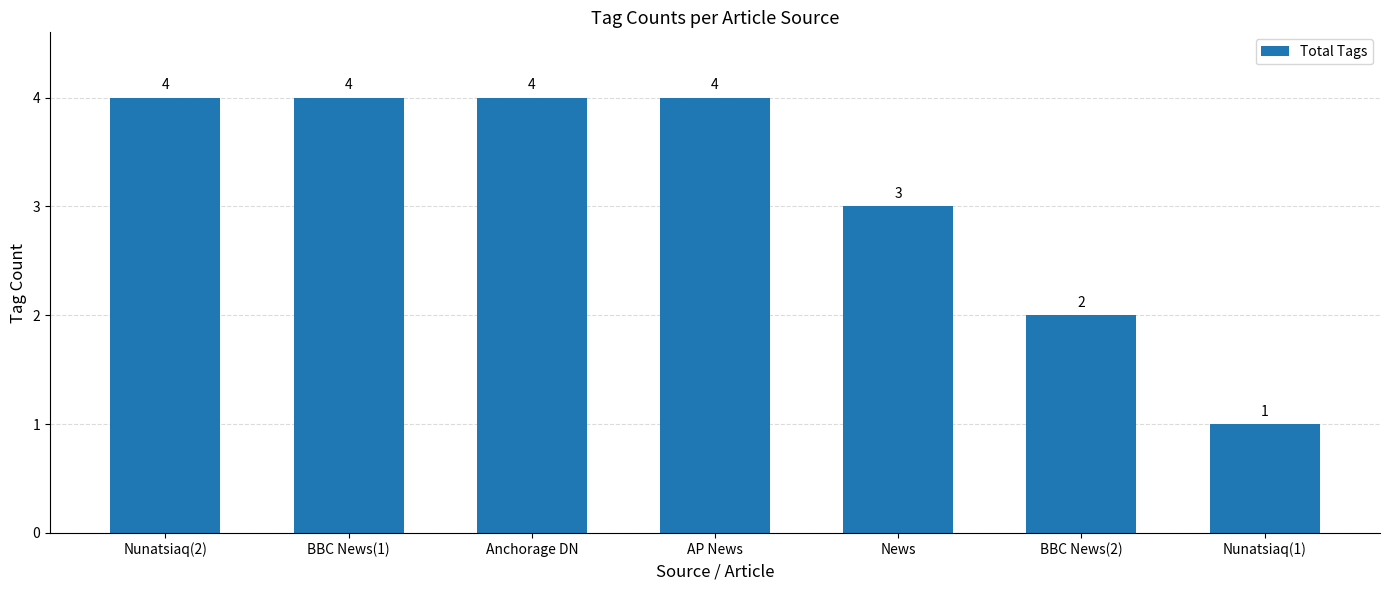

What is the maximum value shown in the chart?

4